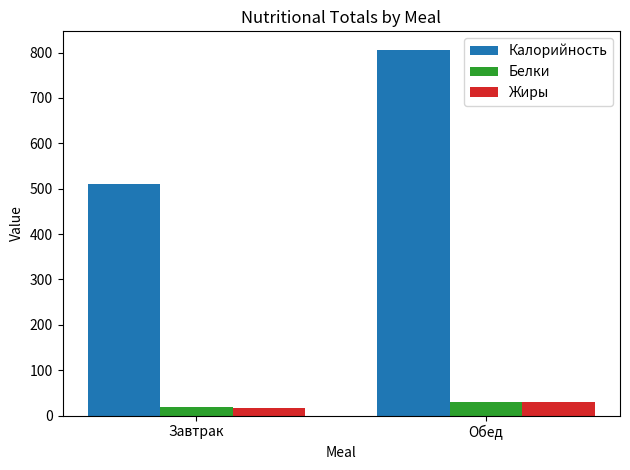

Which category has the lowest value in the Жиры series?

Завтрак